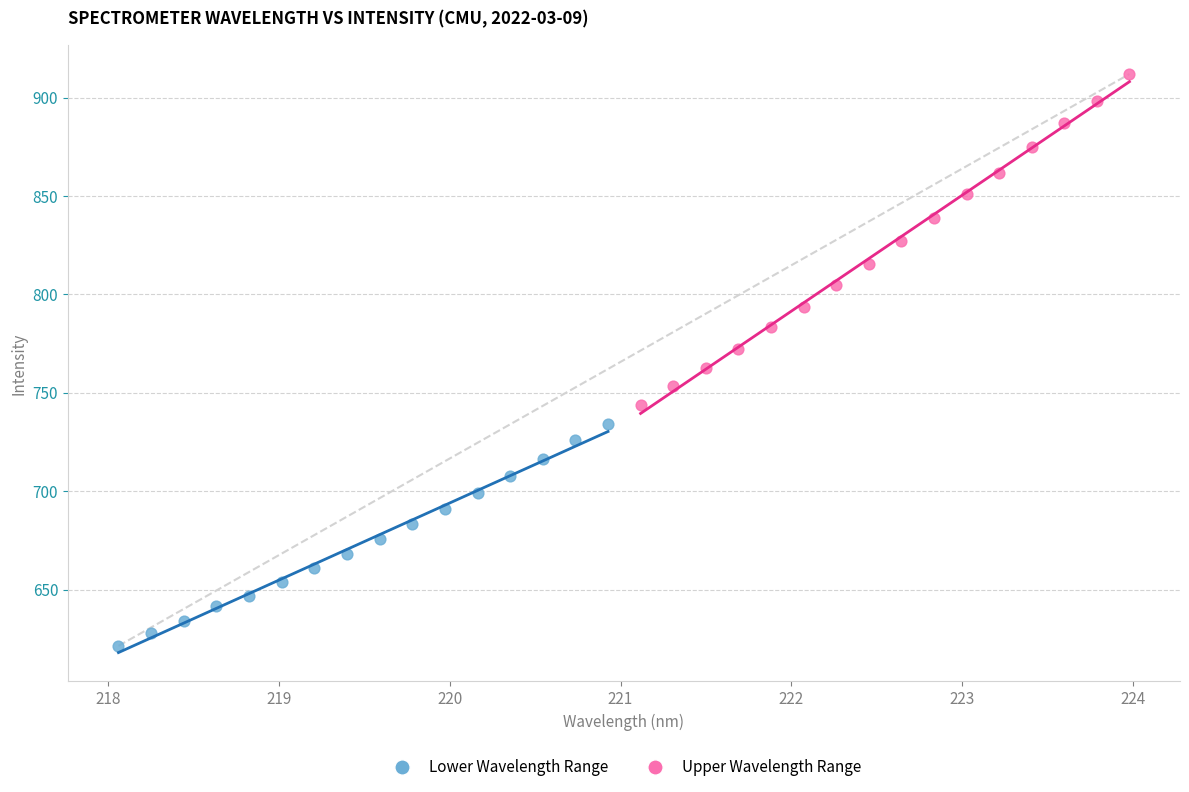

Which series has the widest spread of Y values?

Upper Wavelength Range